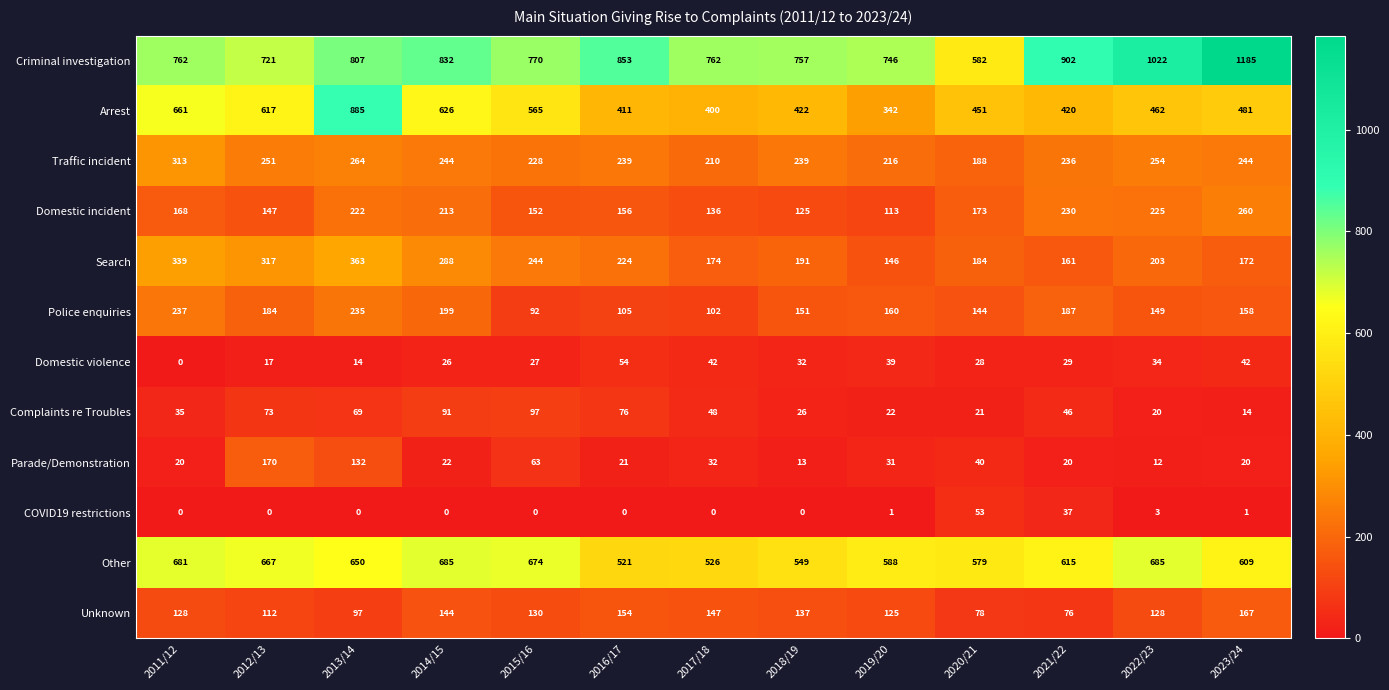

What is the total value across all series at 2020/21?

2521